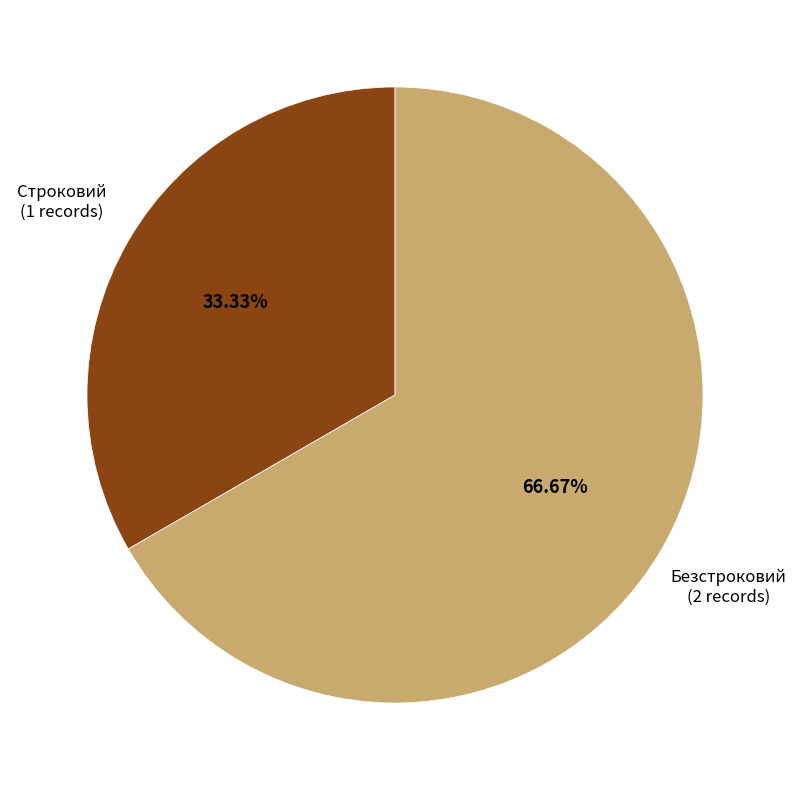

What percentage is NOT represented by Строковий?

66.7%